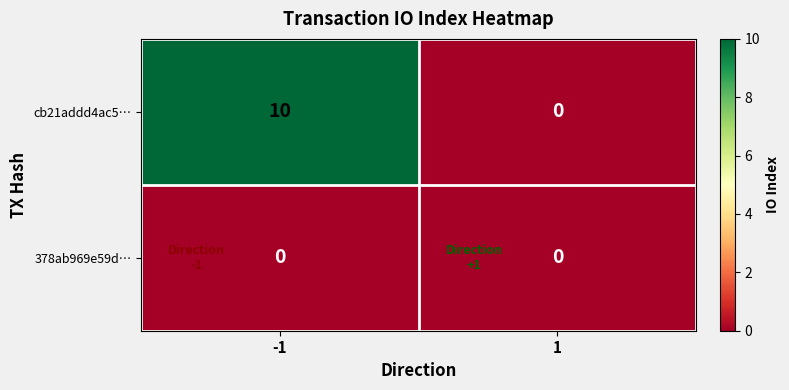

Reading right to left, extract all data points from this chart.

cb21addd4ac5…: 1=0	-1=10
378ab969e59d…: 1=0	-1=0